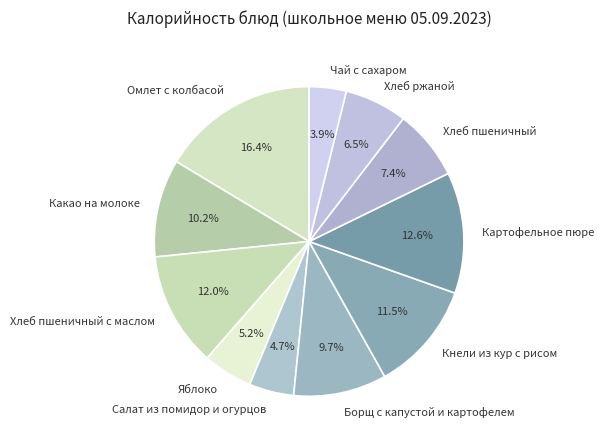

Approximately how many times larger is the value at Хлеб пшеничный compared to Борщ с капустой и картофелем?

0.8